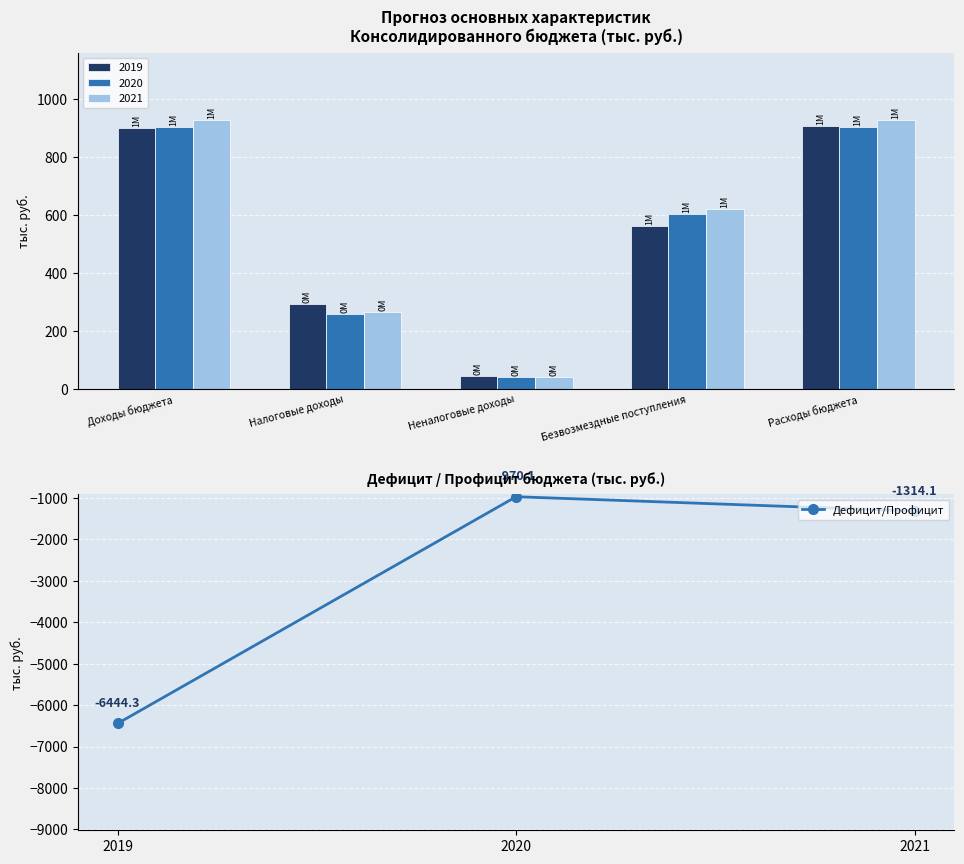

The Дефицит/Профицит series shows -6444.3 at 2019. True or false?

True